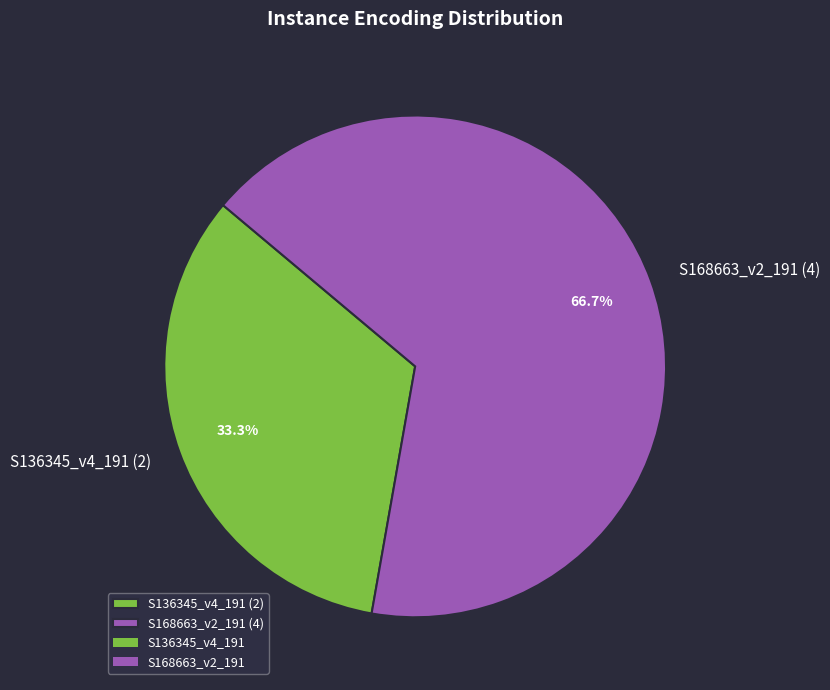

Combined, do S168663_v2_191 and S136345_v4_191 account for over 50%?

Yes